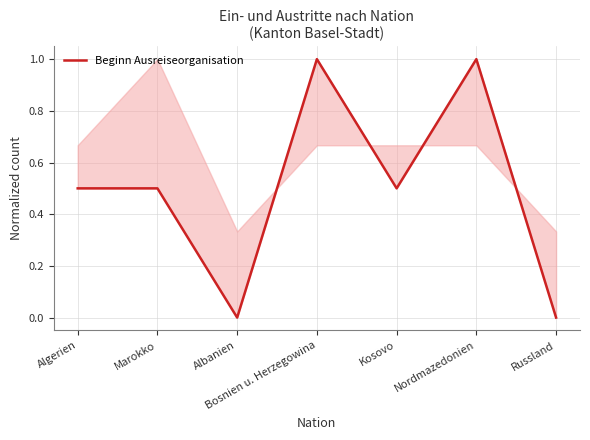

Where is the first local maximum?

Bosnien u. Herzegowina